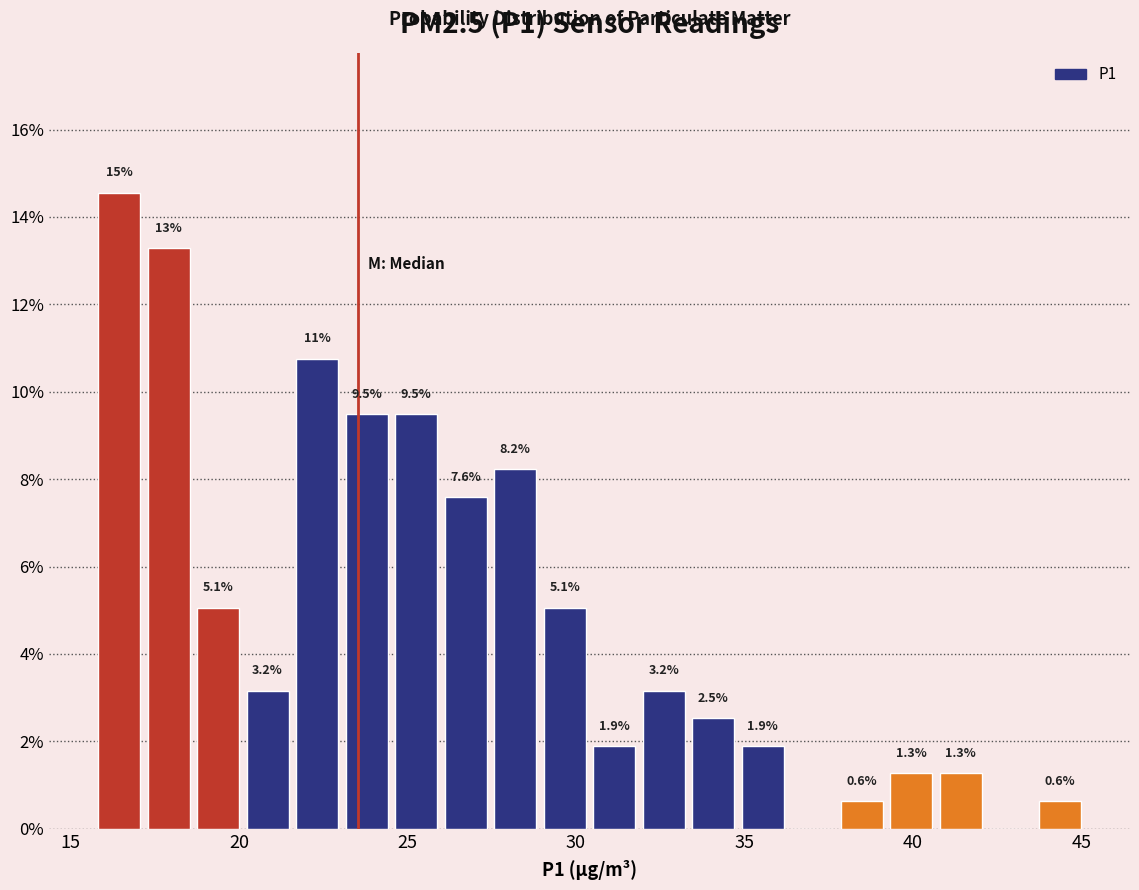

Read against the x-axis, roughly where is the centre of the tallest bar?

16.5